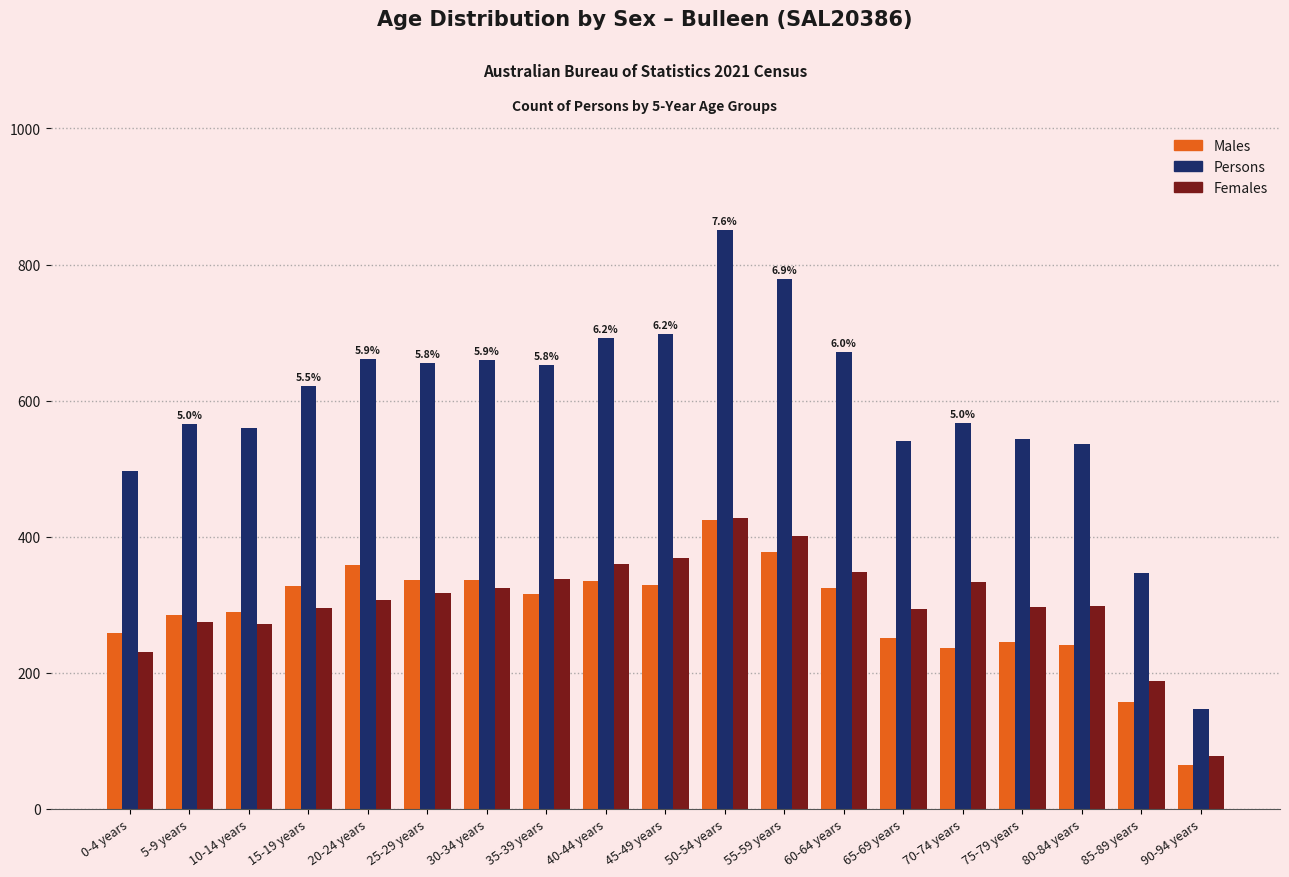

The Males series shows 241 at 80-84 years. True or false?

True